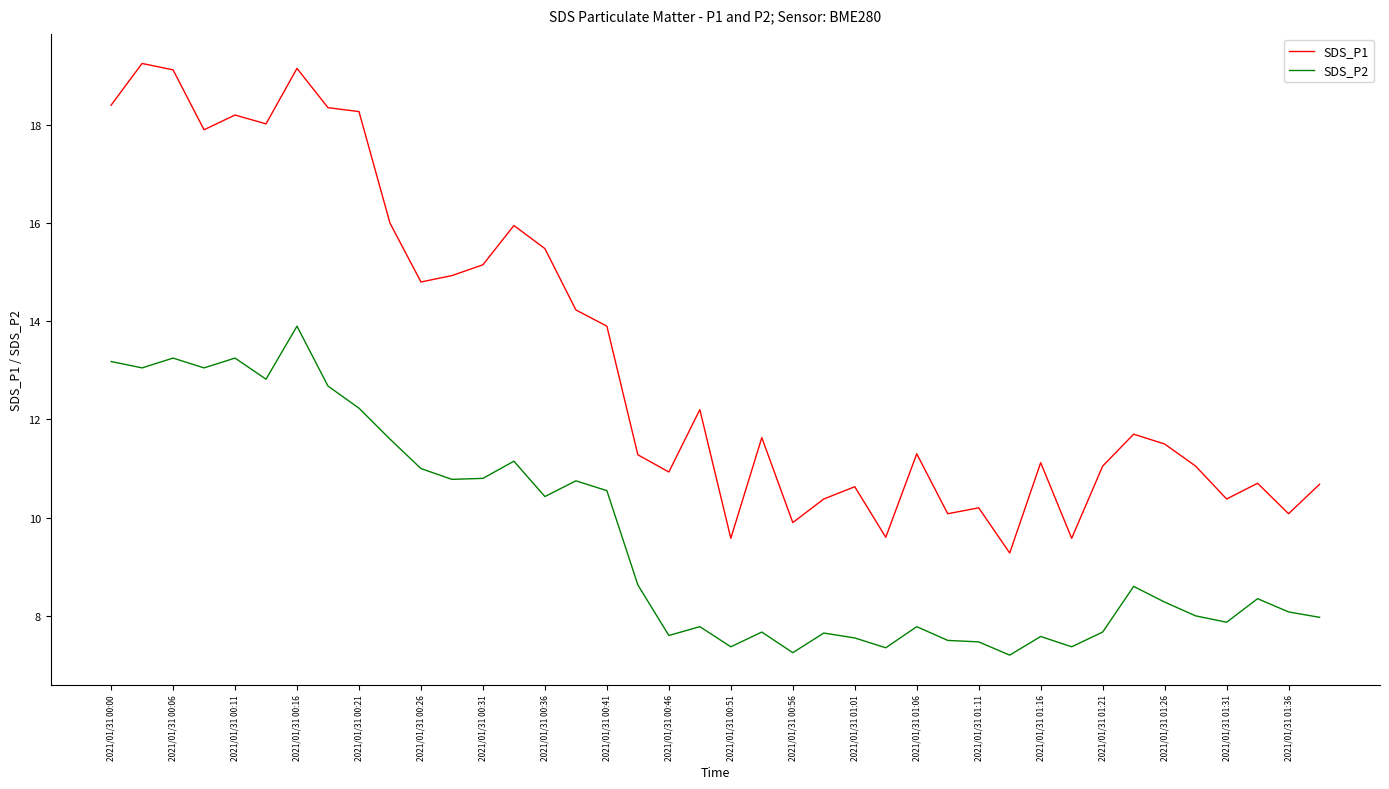

True or false: SDS_P2 has more than 1 points higher than both neighbors.

True